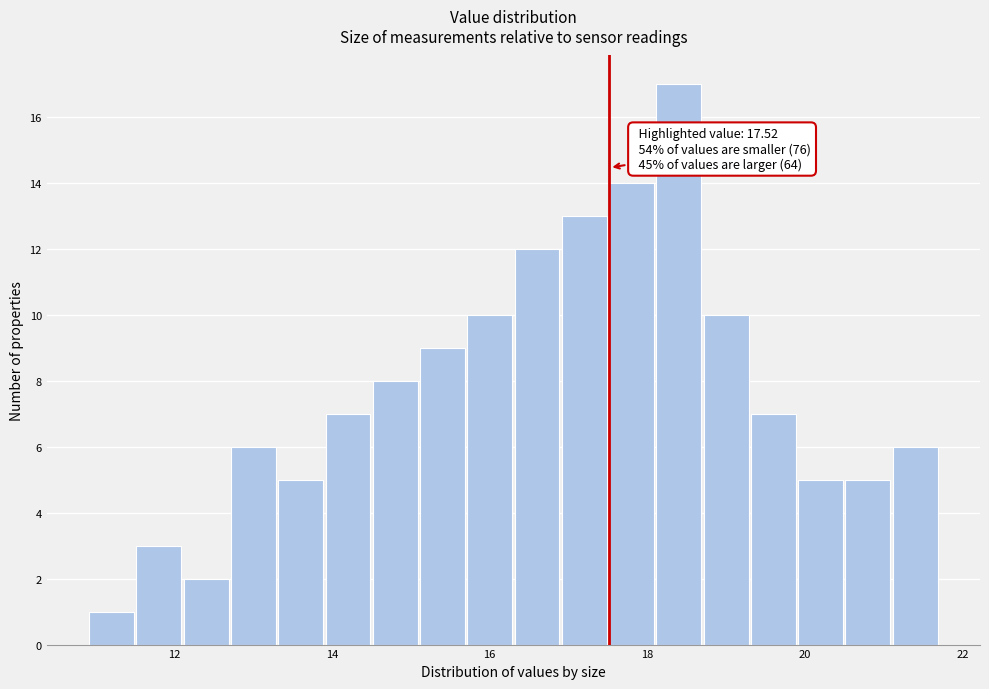

Around what value on the x-axis is the tallest bar? Give the approximate position of its centre, as read against the axis.

18.4